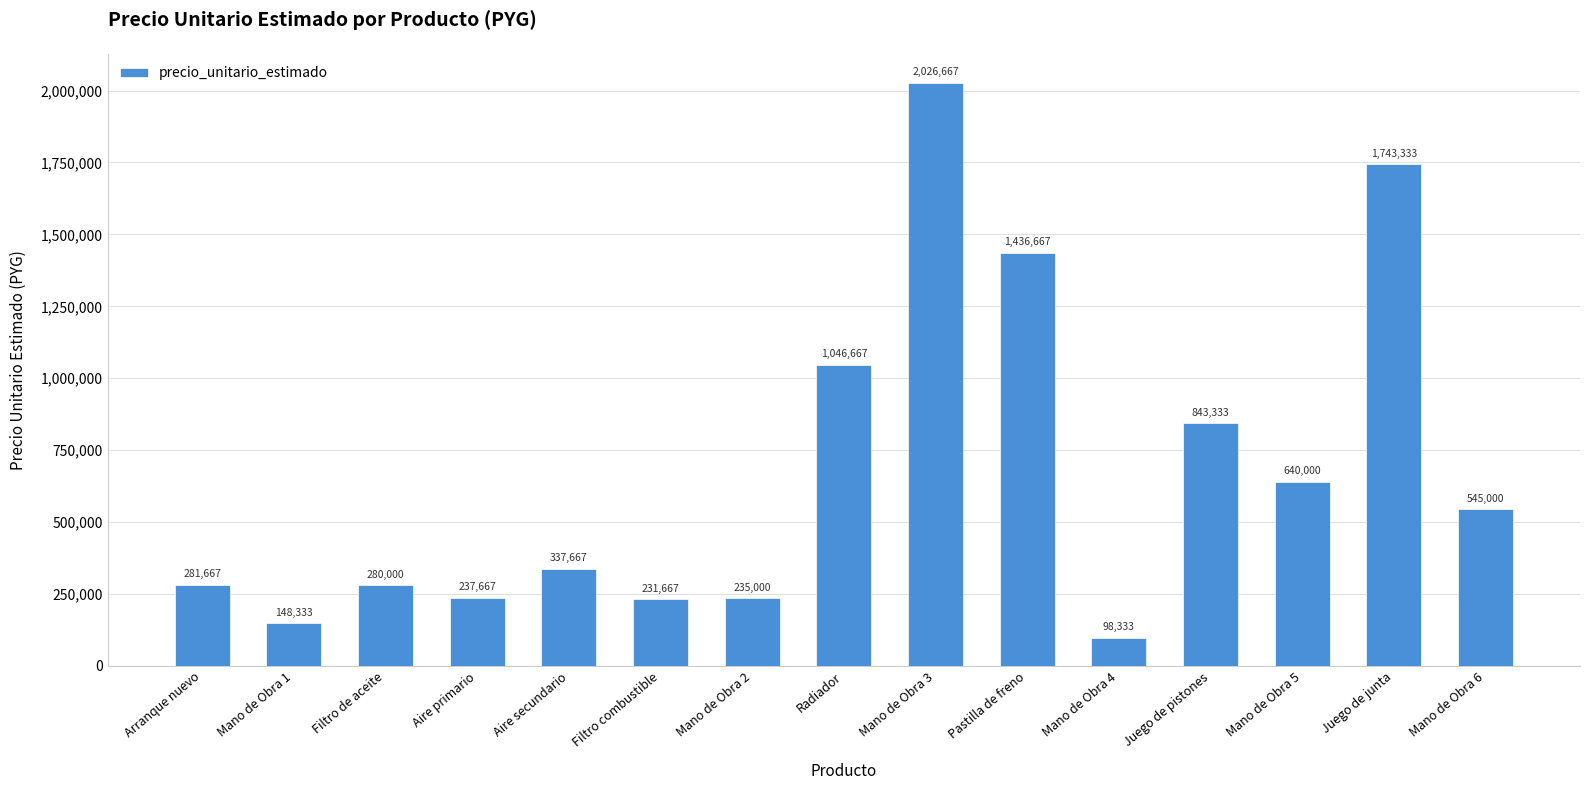

Does the chart contain any negative values?

No